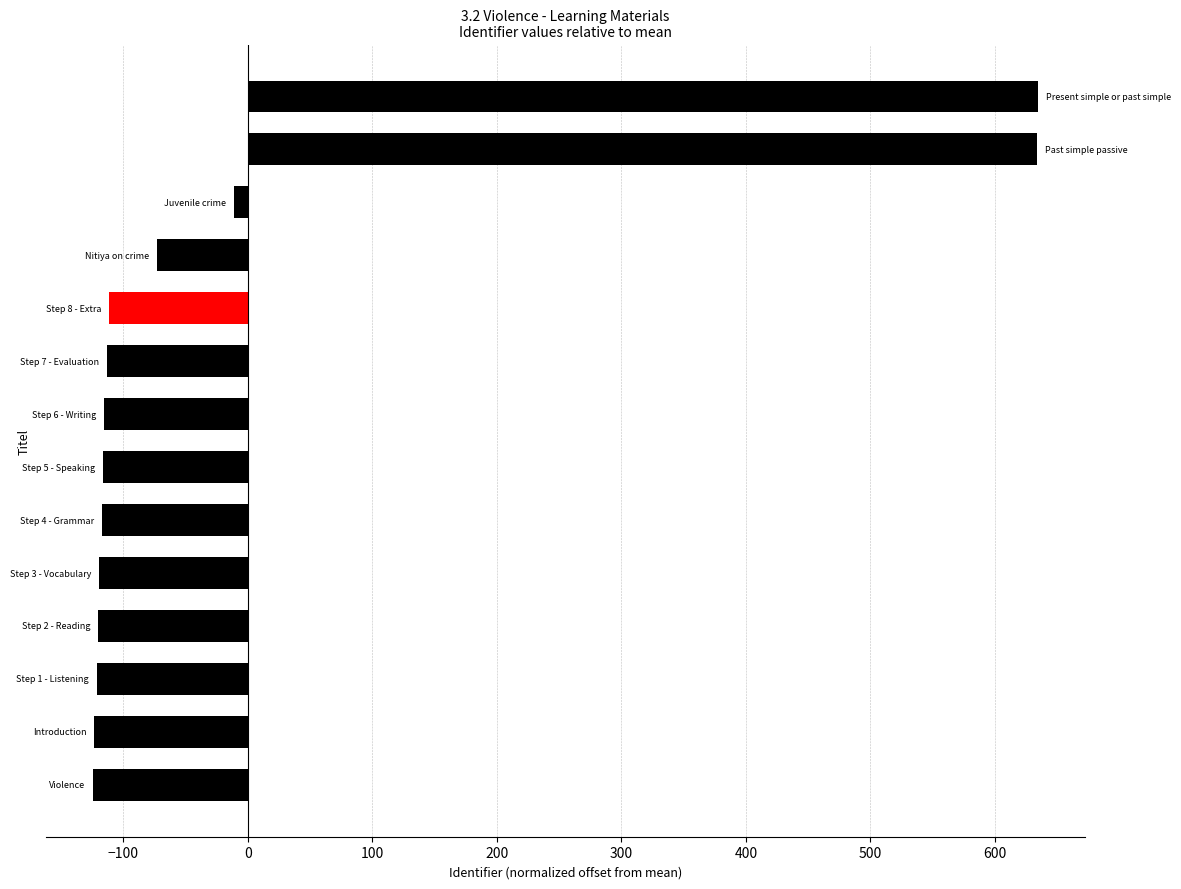

What is the smallest value displayed?

-124.4